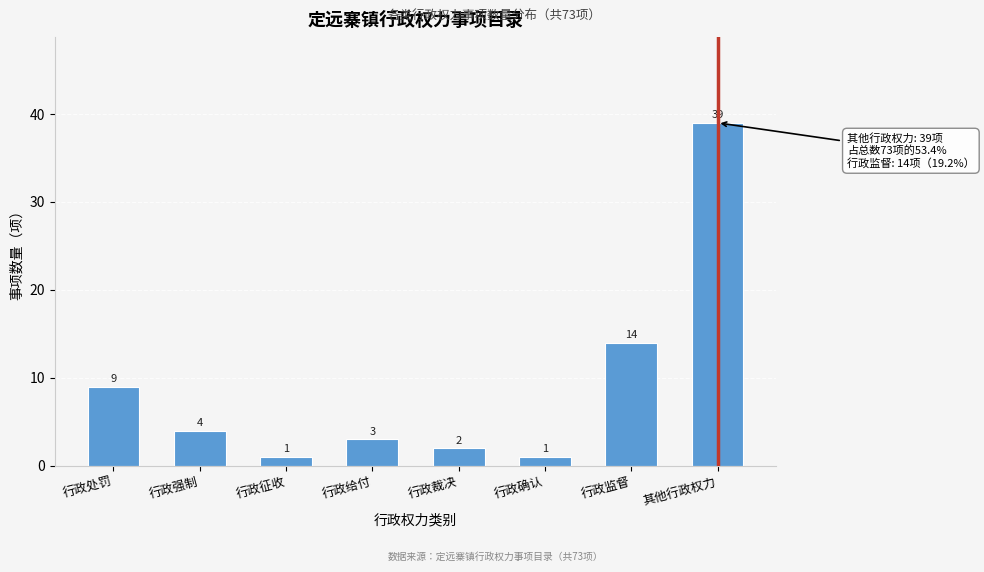

Reading left to right, list all the values displayed in this chart.

行政处罚=9	行政强制=4	行政征收=1	行政给付=3	行政裁决=2	行政确认=1	行政监督=14	其他行政权力=39